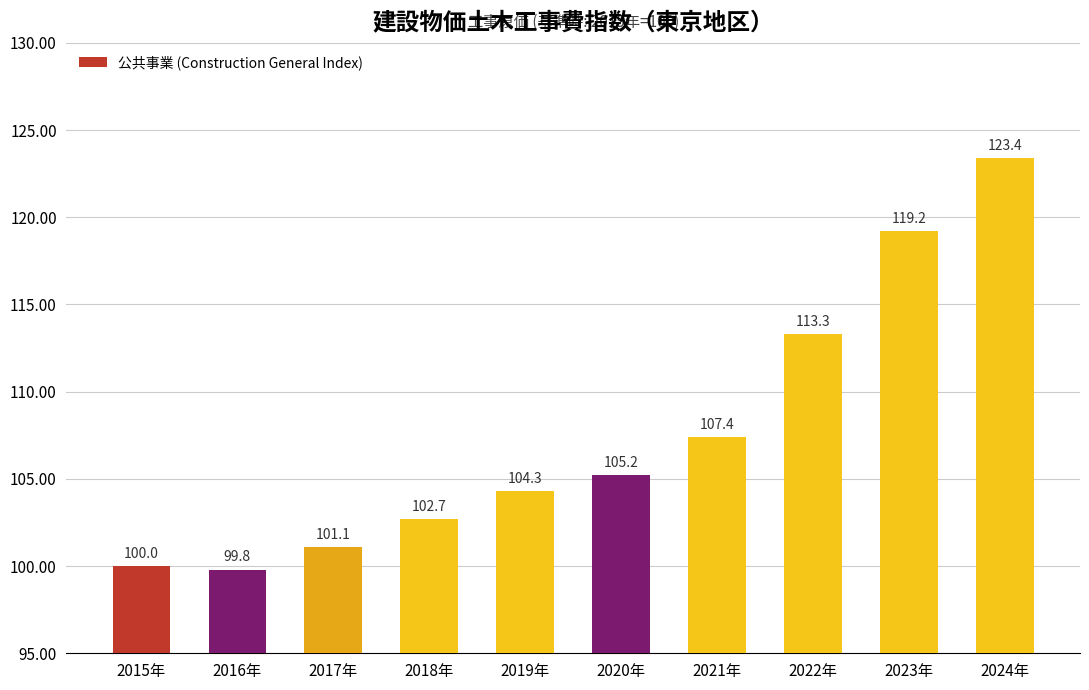

What is the value of the 3rd bar from the left?

101.1